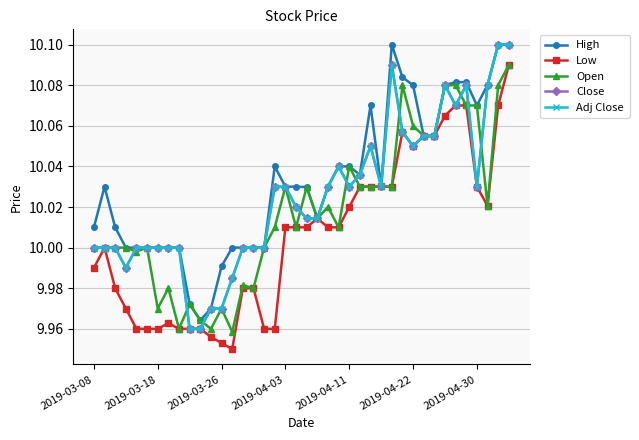

At how many categories does at least one series exceed 10?

26